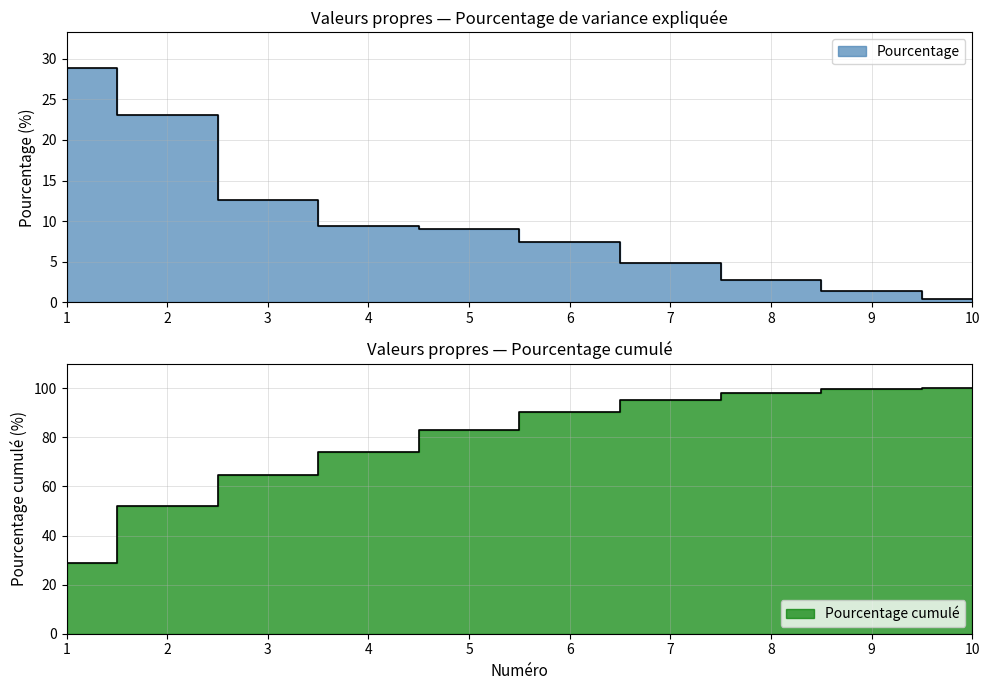

True or false: Pourcentage has more than 0 interior local peaks.

False